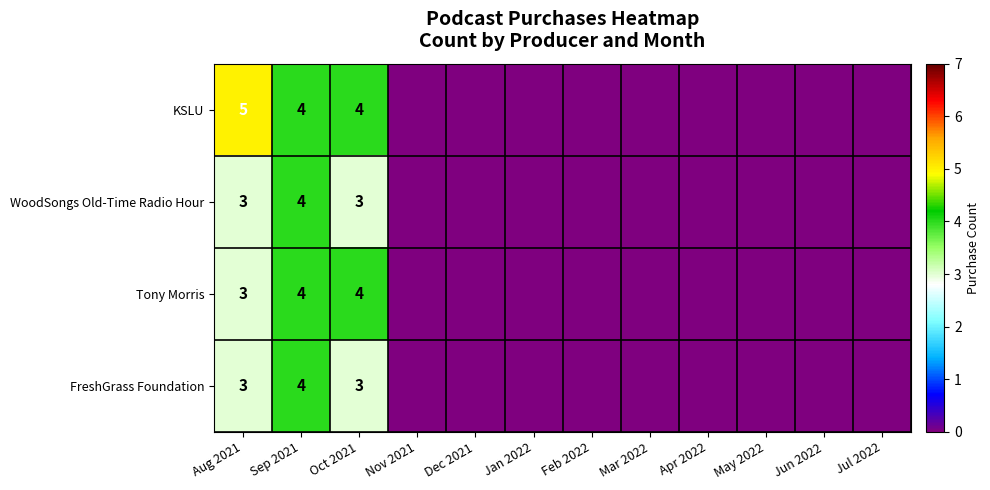

At which category does the chart reach its peak across all series?

Aug 2021